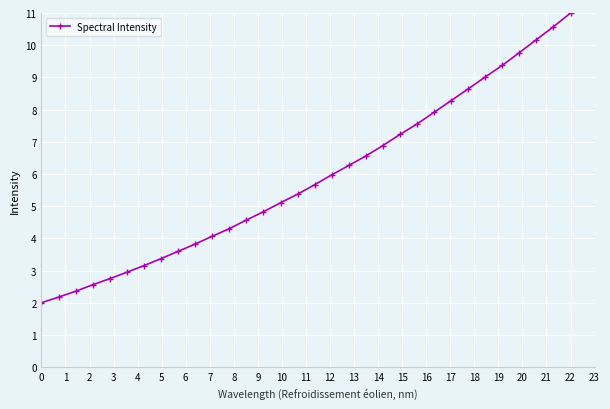

What is the sum of all values?

187.8